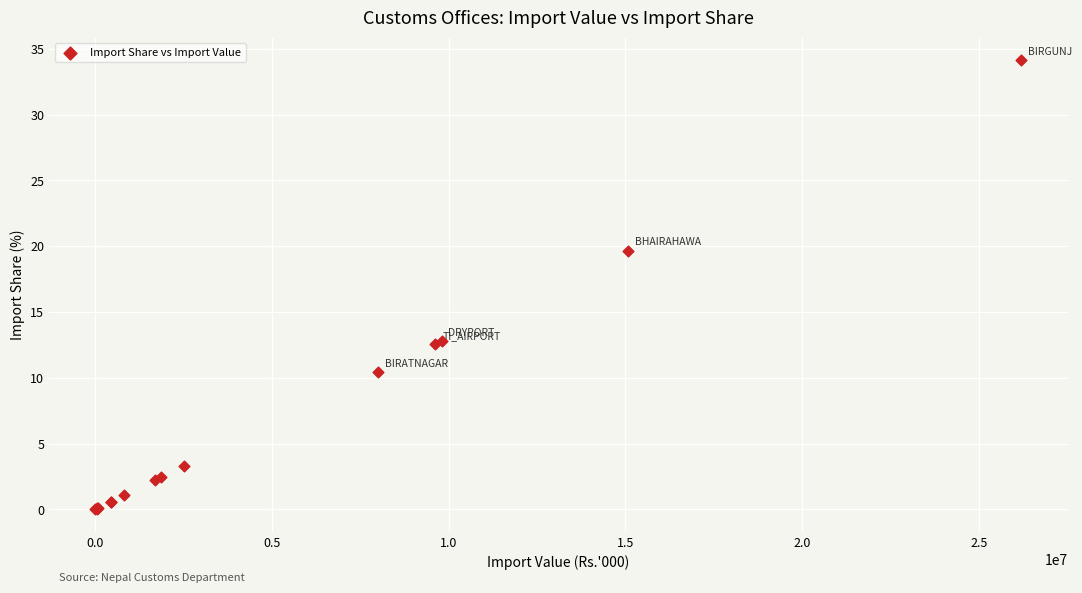

What Y value in the scatter plot is closest to 17?

19.7